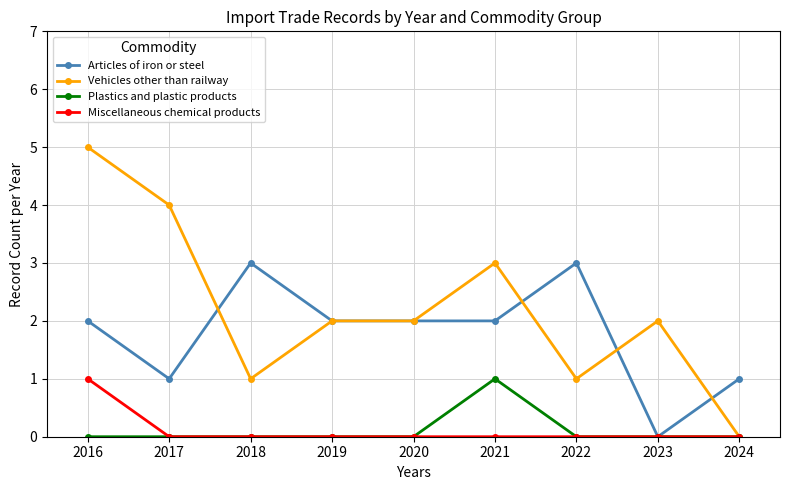

What value does the Articles of iron or steel series have at 2022?

3